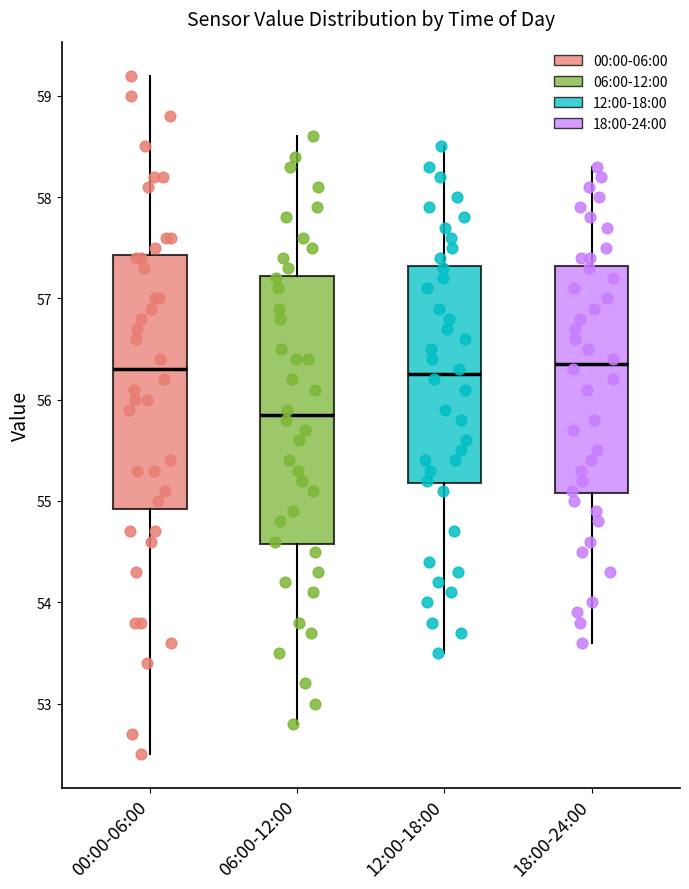

Reading left to right, transcribe this box plot: for each box, give where its median line is, the range the box spans, and where its two whiskers end, as read against the y-axis. The values are not printed on the chart, so give them approximately, as read against the axis.

00:00-06:00: median 56.3, box 54.9 to 57.4, whiskers 52.5 to 59.2
06:00-12:00: median 55.9, box 54.6 to 57.2, whiskers 52.8 to 58.6
12:00-18:00: median 56.3, box 55.2 to 57.3, whiskers 53.5 to 58.5
18:00-24:00: median 56.4, box 55.1 to 57.3, whiskers 53.6 to 58.3